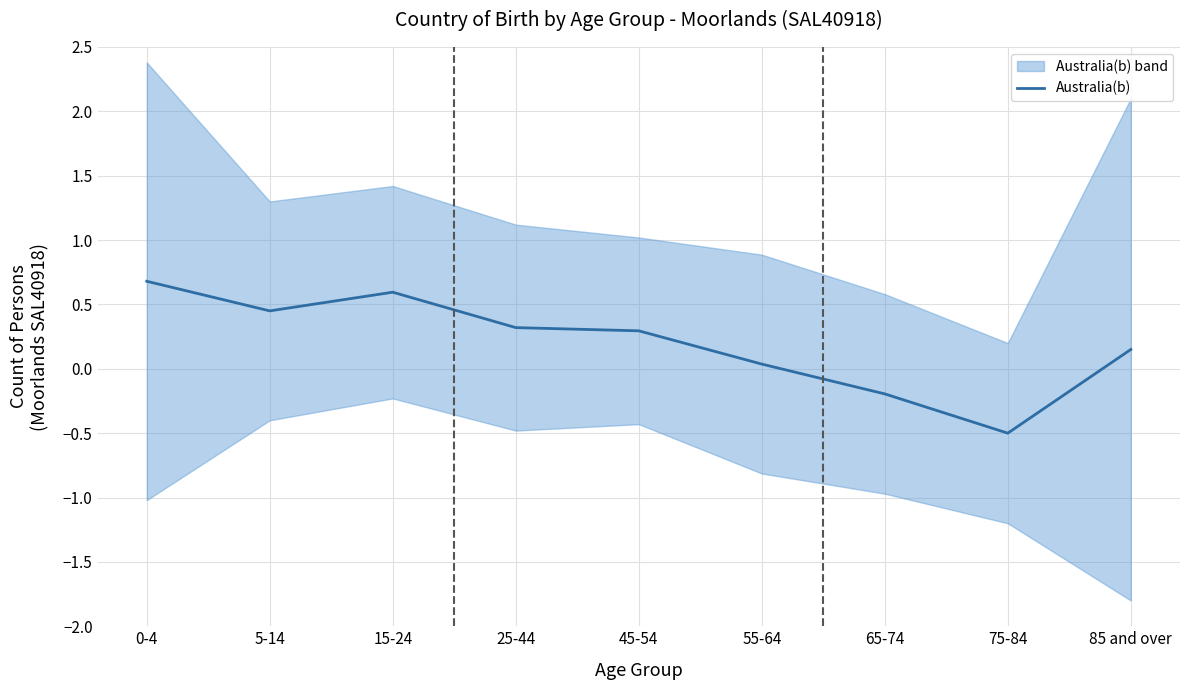

What is the greatest value displayed?

0.7